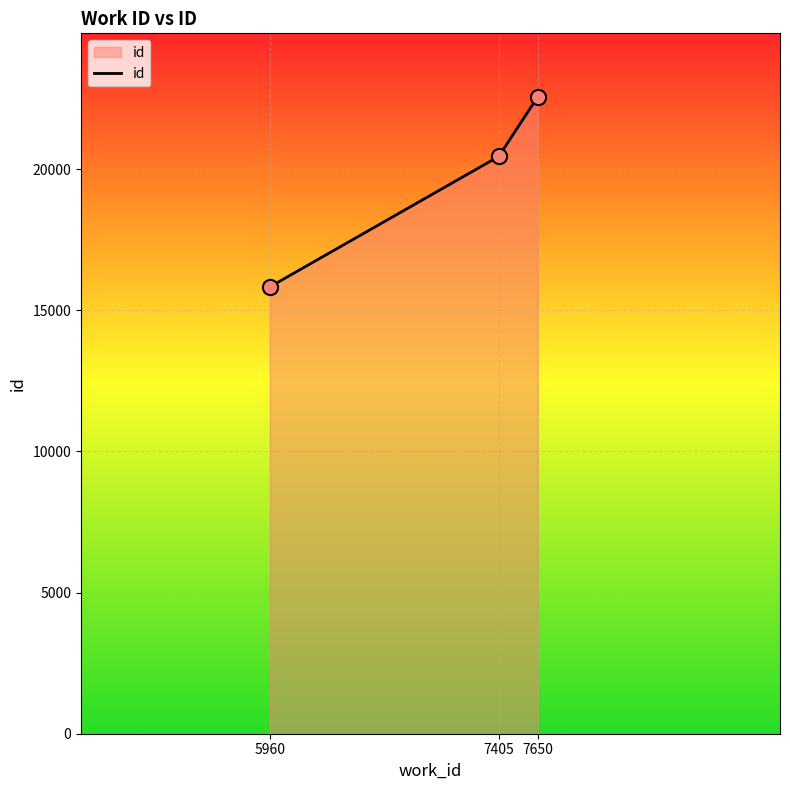

What is the change in value from 5960 to 7650?

+6726